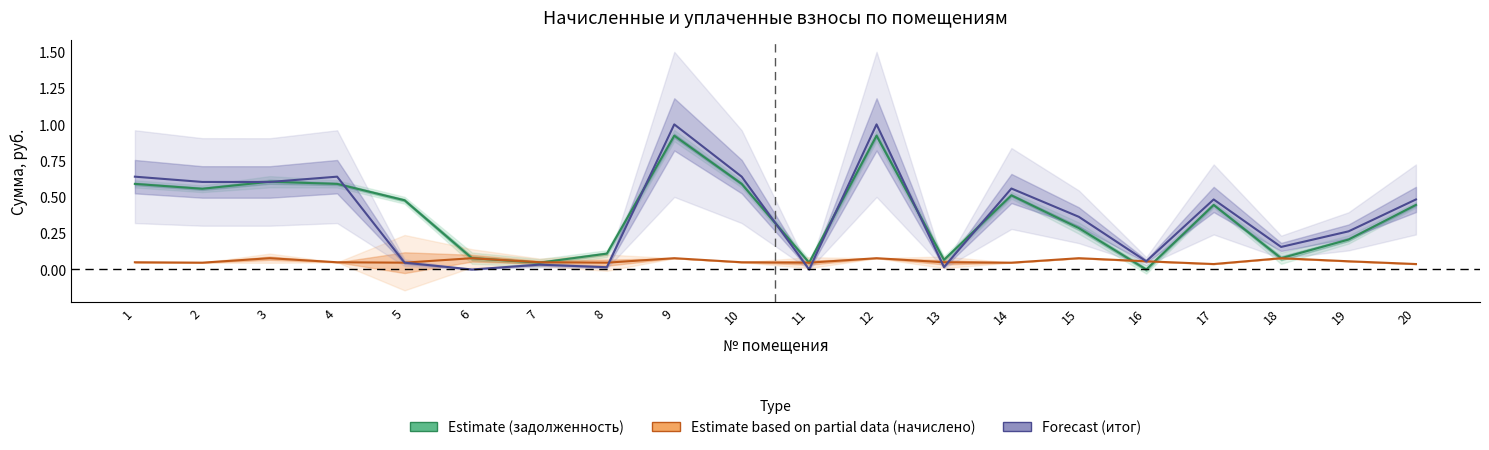

True or false: итог (задолж+начисл) has more than 0 interior local peaks.

True